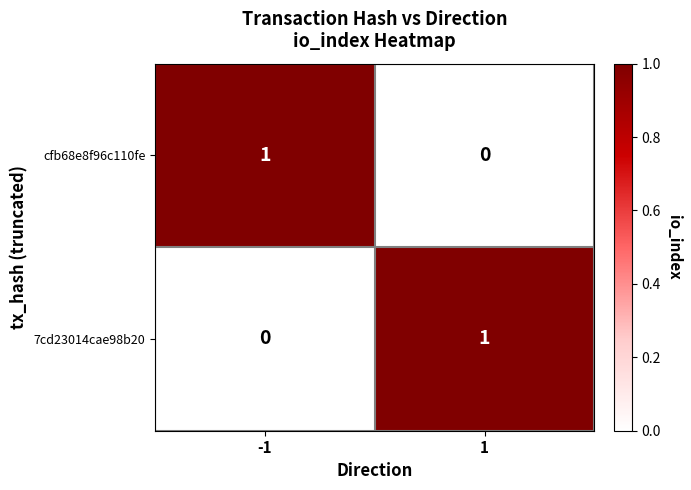

Is the value of 7cd23014cae98b20 at -1 greater than the value of cfb68e8f96c110fe at -1?

No